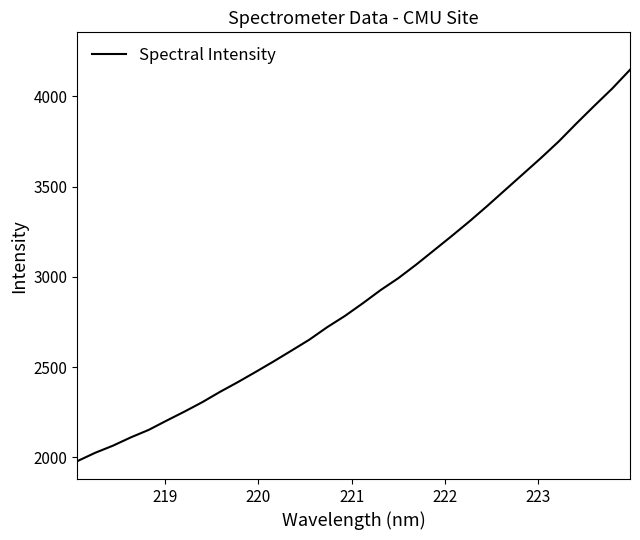

What is the smallest value displayed?

1979.1